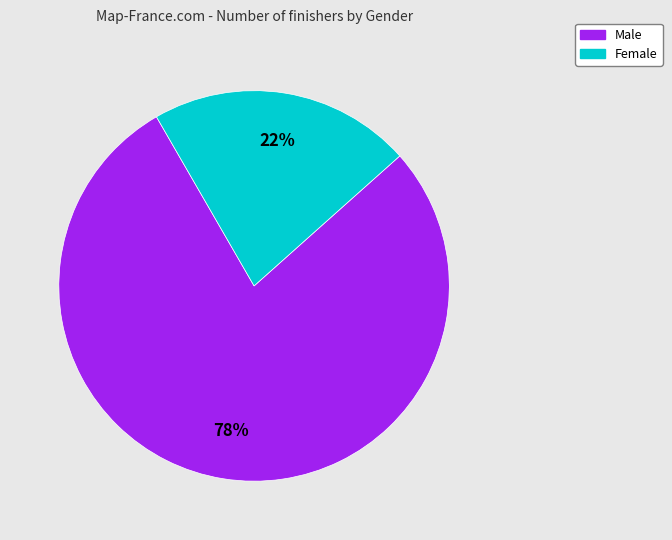

What is the ratio of the value at Female to the value at Male?

0.3